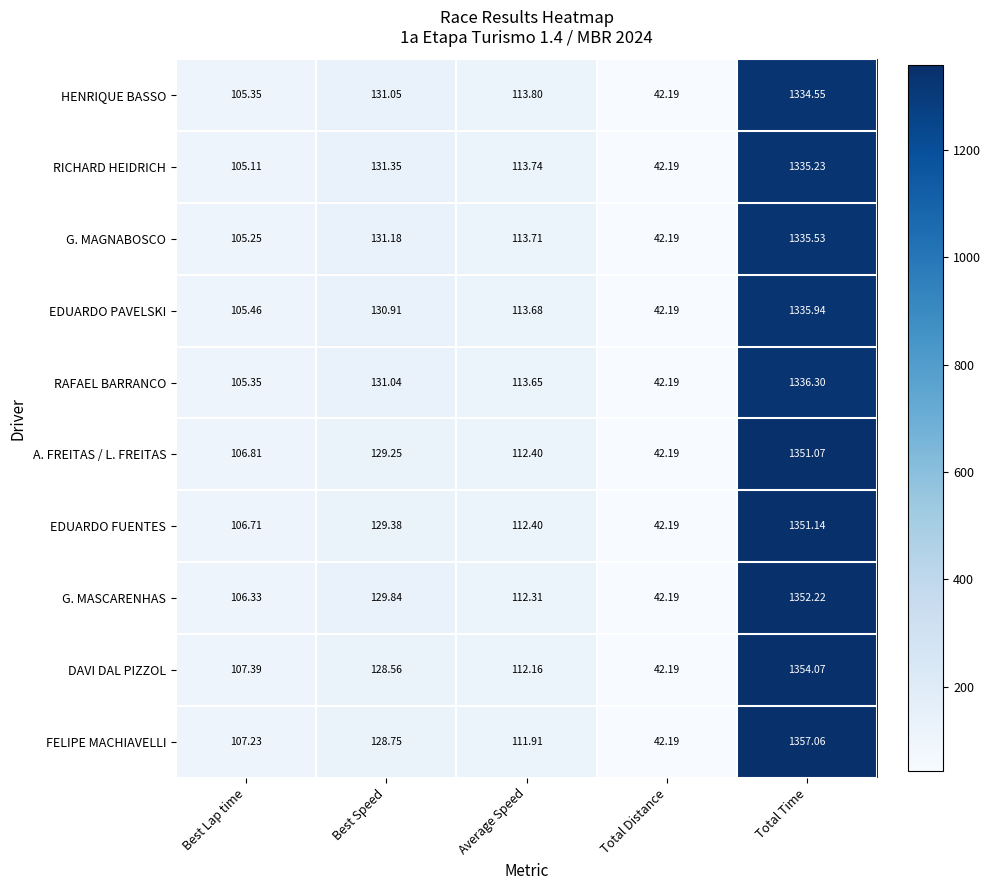

Which series has the largest total across all categories?

FELIPE MACHIAVELLI